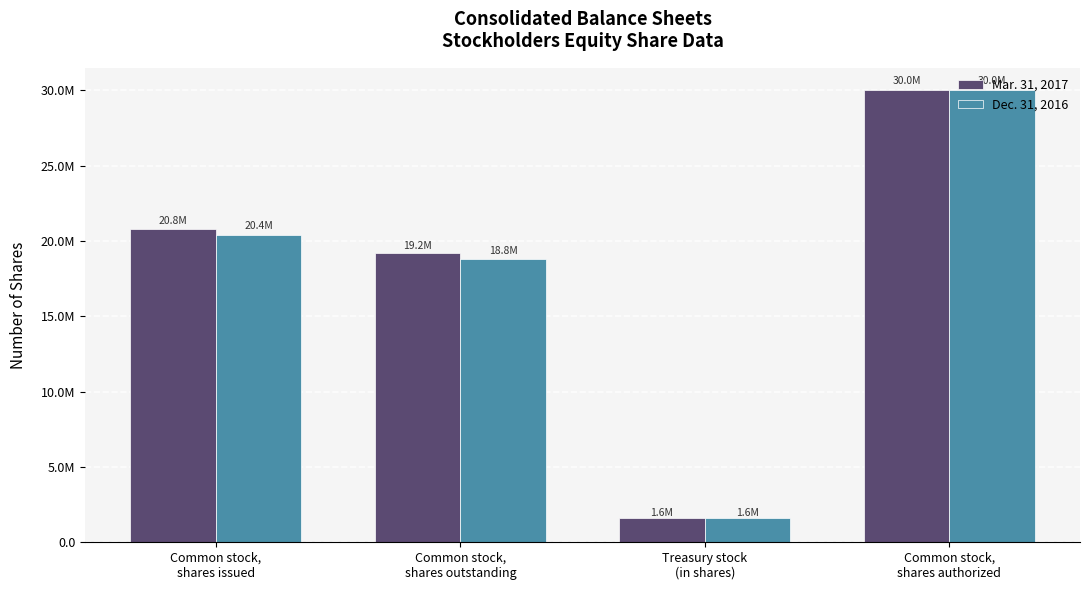

Are the bars grouped side by side (vs. stacked)?

Yes